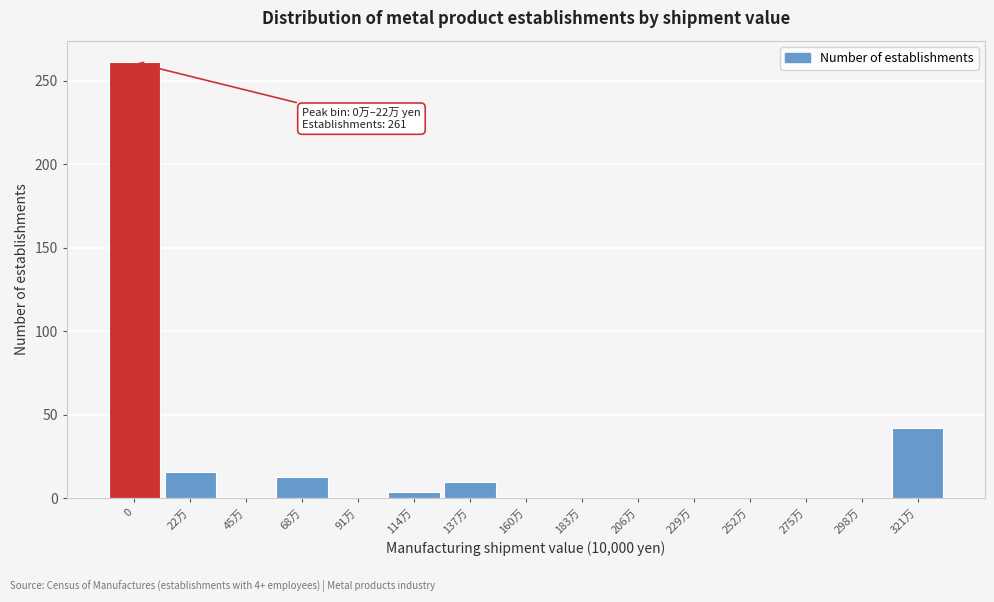

Reading left to right, extract all data points from this chart.

0=261	22万=16	45万=0	68万=13	91万=0	114万=4	137万=10	160万=0	183万=0	206万=0	229万=0	252万=0	275万=0	298万=0	321万=42